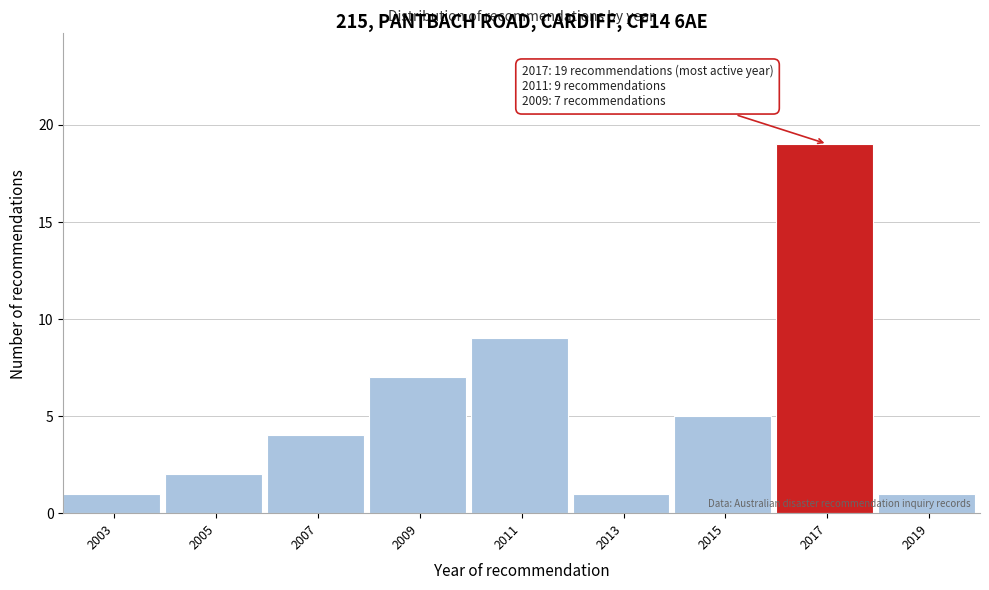

Reading left to right, what are all the values shown in this chart?

1	2	4	7	9	1	5	19	1